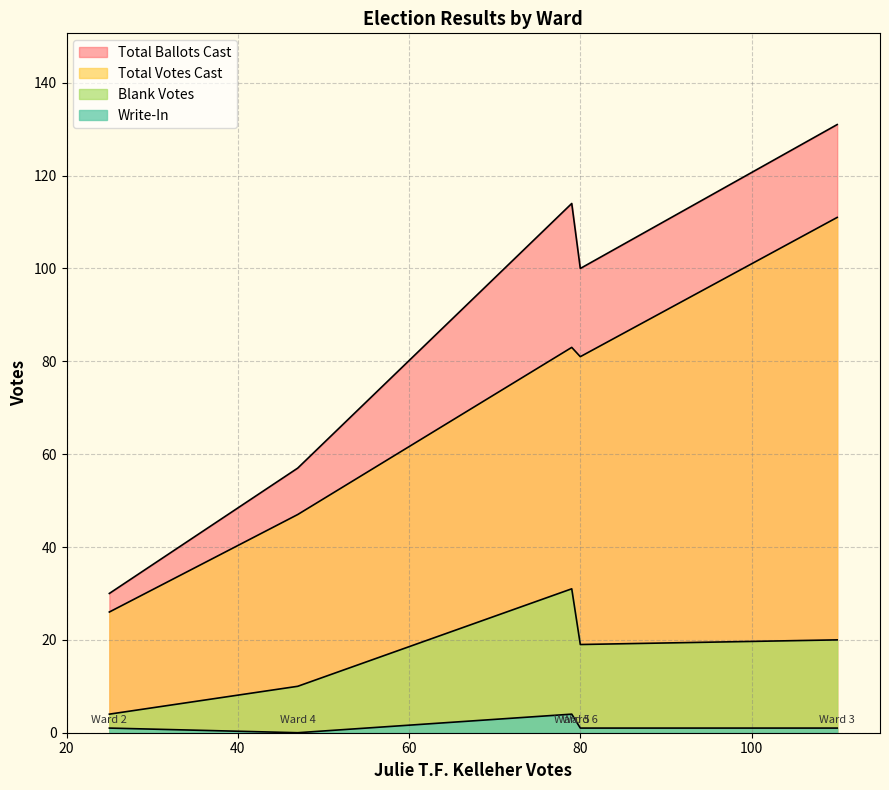

At how many categories does at least one series exceed 38?

4